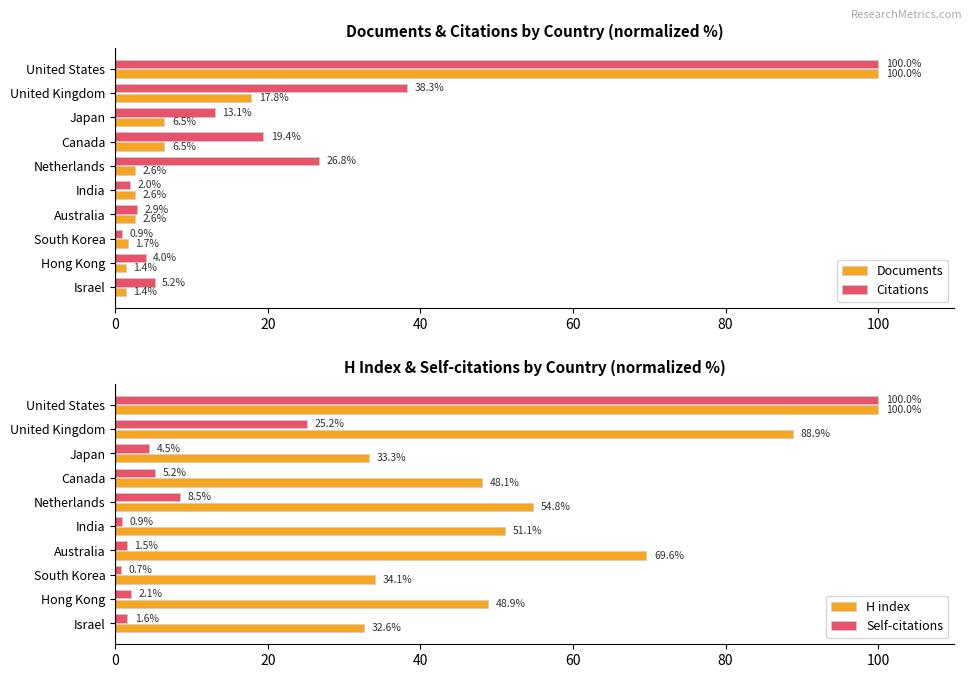

List the labels in order of Citations value, smallest first.

South Korea, India, Australia, Hong Kong, Israel, Japan, Canada, Netherlands, United Kingdom, United States